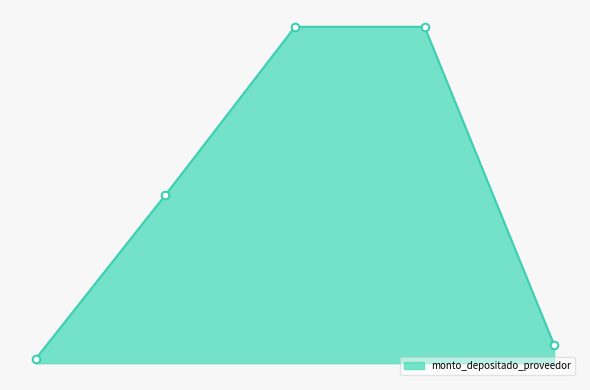

Which has a higher value, 2021-10-11 or 2022-01-13?

2021-10-11